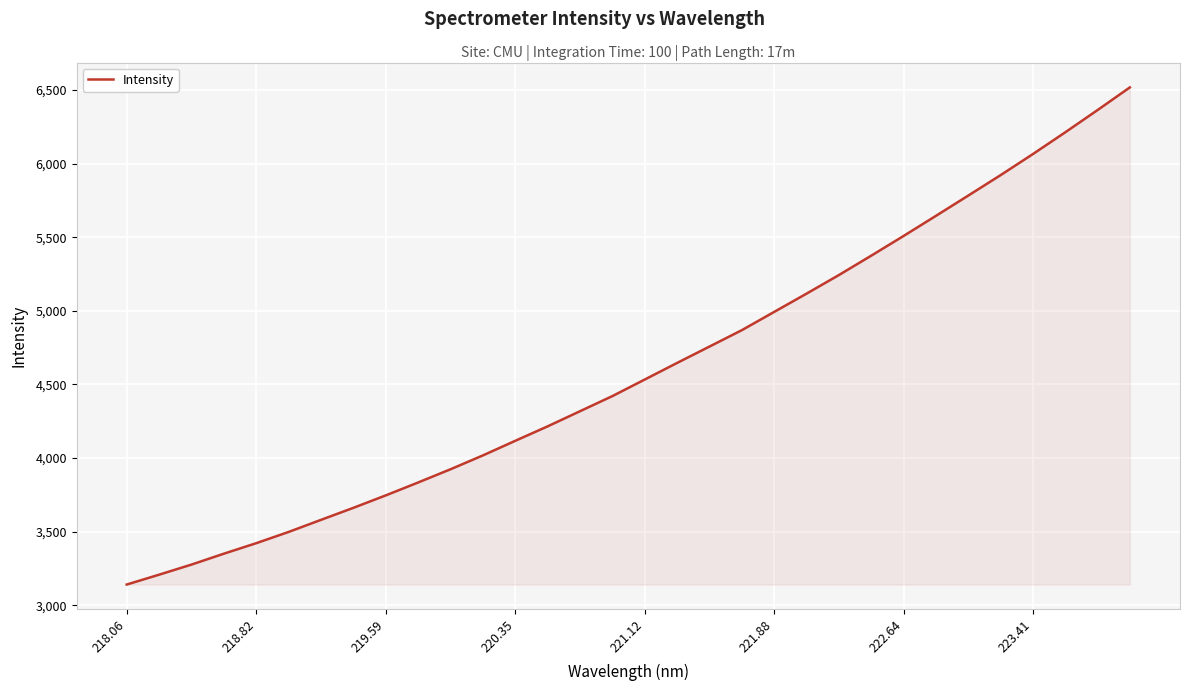

What is the greatest value displayed?

6517.6